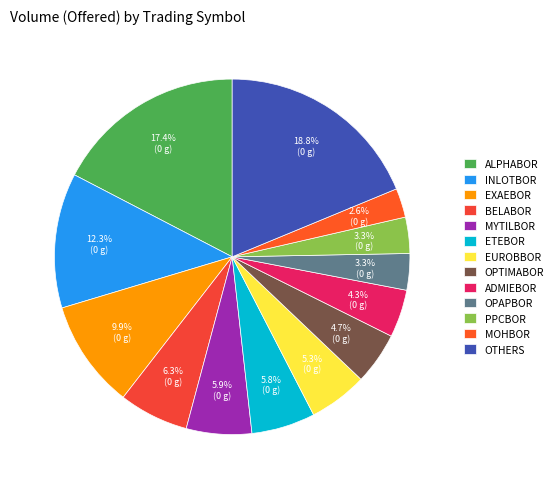

How many segments does this pie chart have?

13